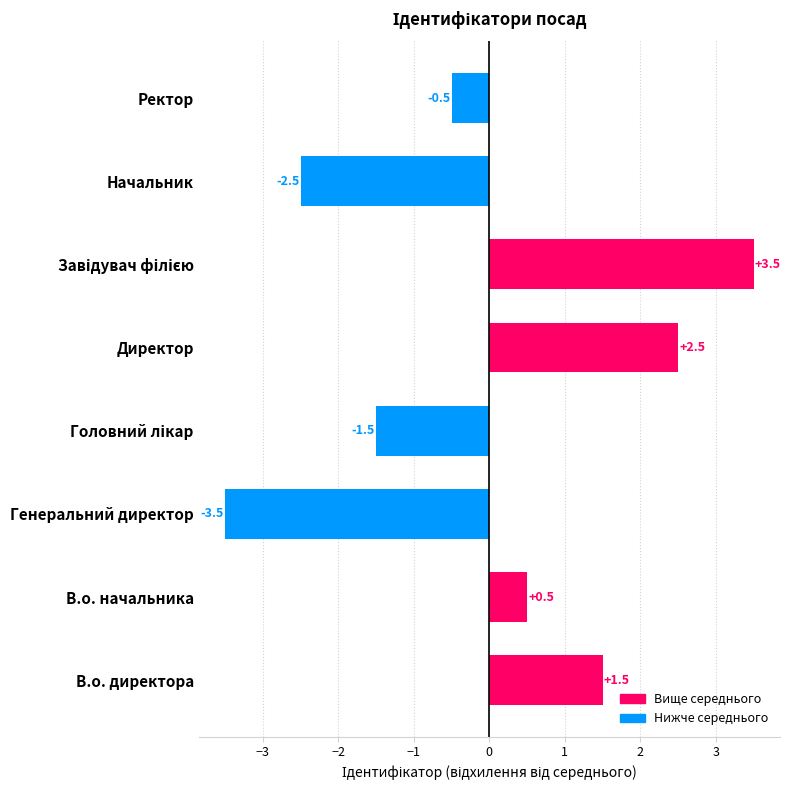

What is the difference between the maximum and minimum values?

7.0